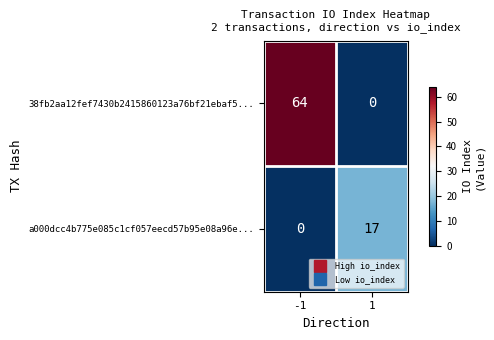

At how many categories does at least one series exceed 56?

1